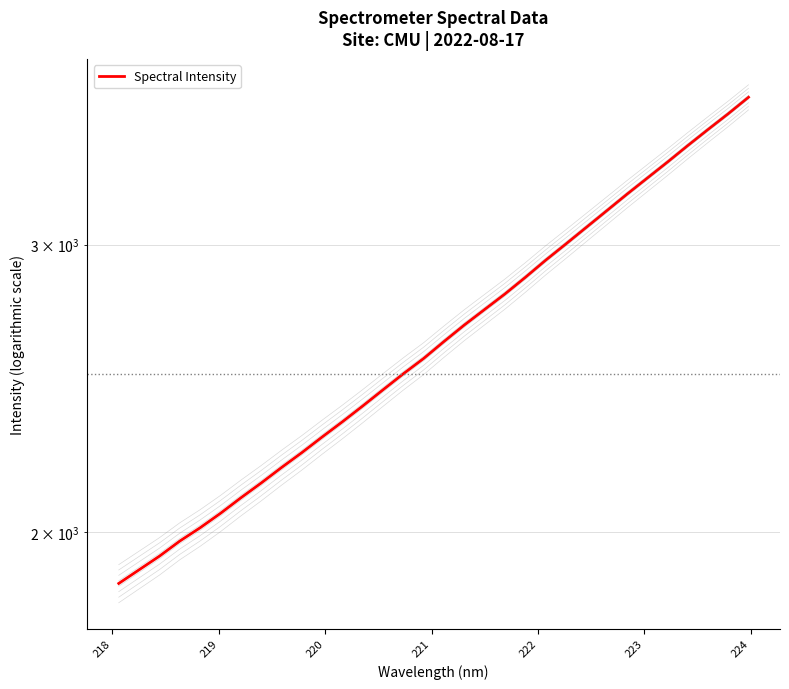

How many values are below 2616?

16